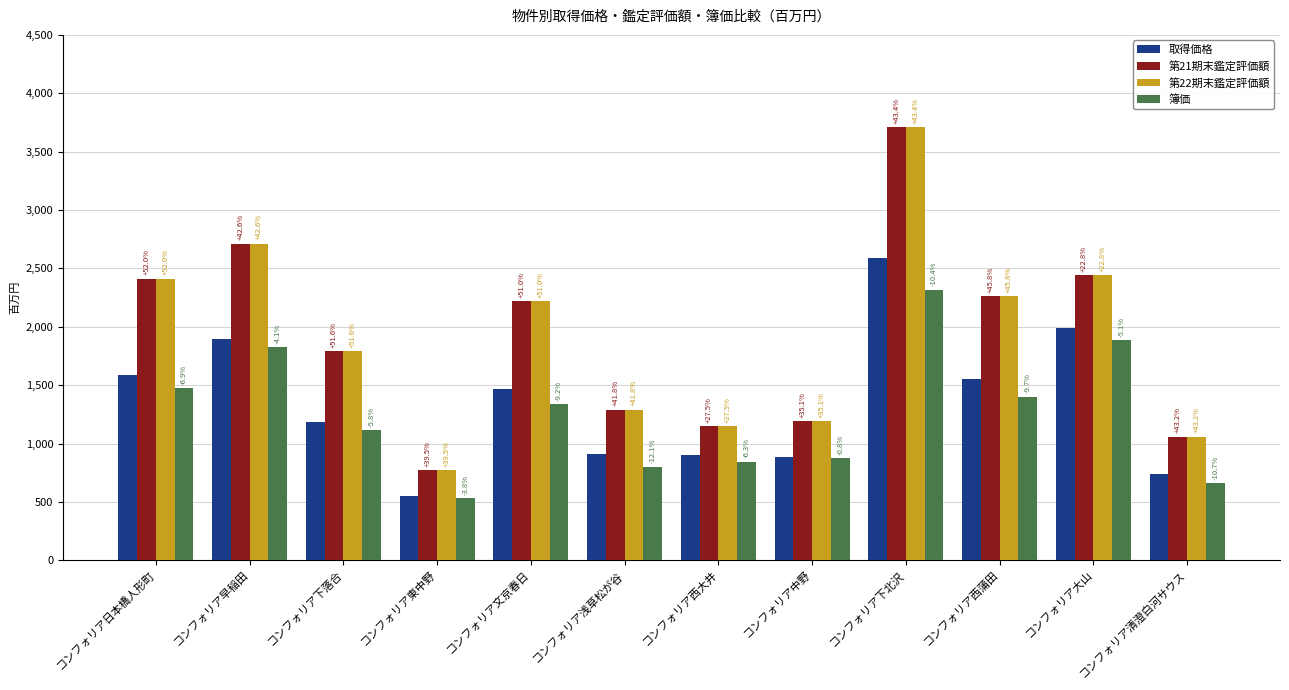

How many groups of bars are there?

12